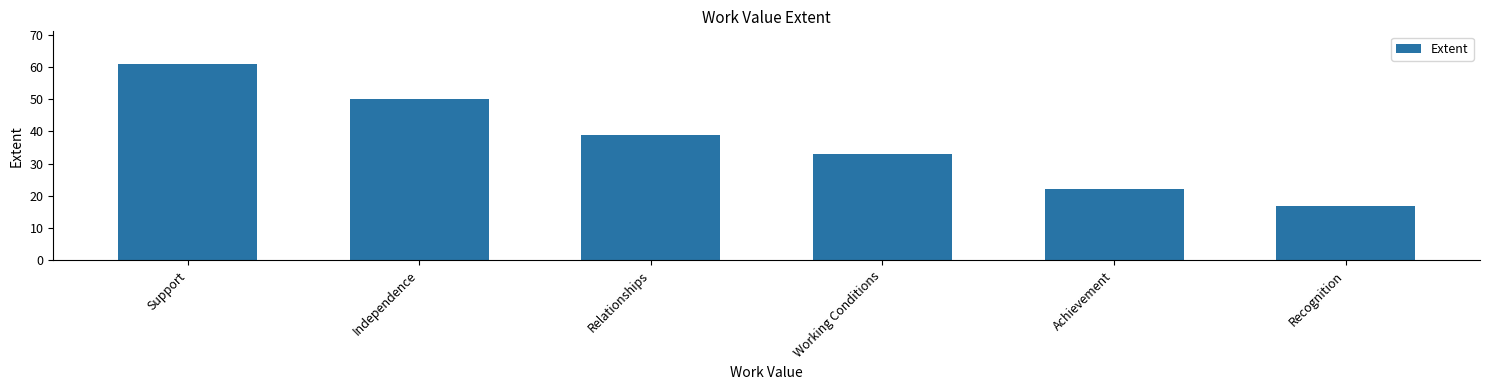

What is the label of the 5th bar from the left?

Achievement